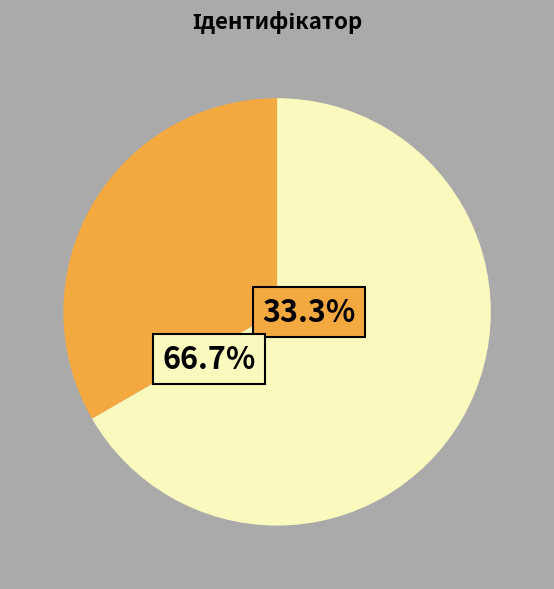

Does any single category account for the majority?

Yes